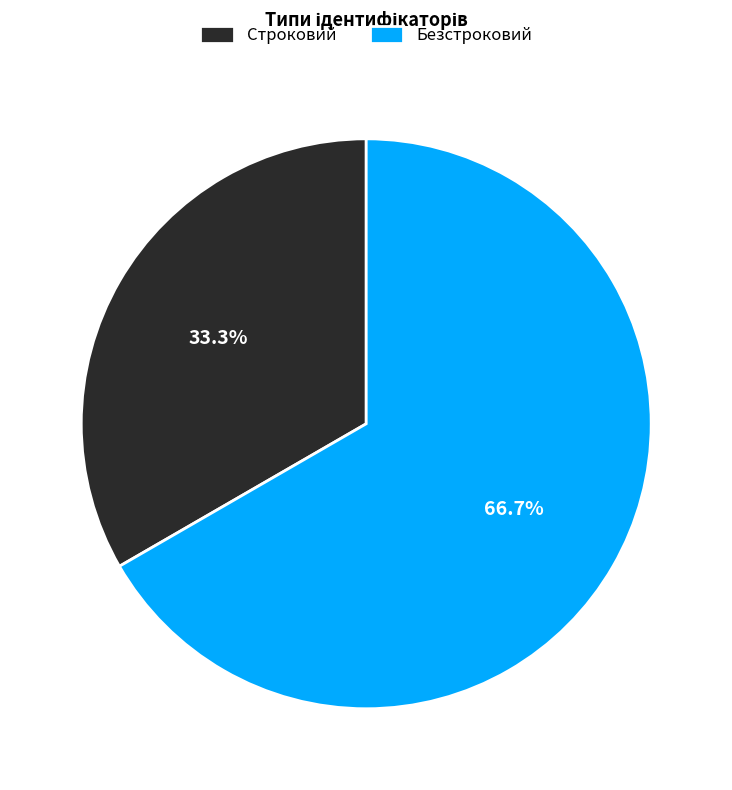

Combined, do Строковий and Безстроковий account for over 50%?

Yes